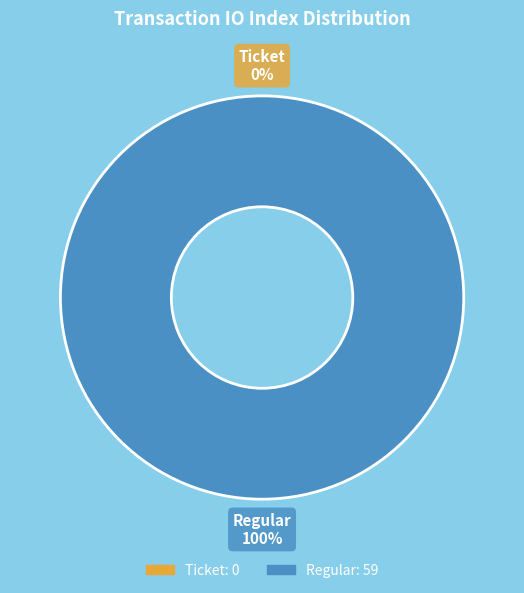

Which slice is the smallest?

Ticket